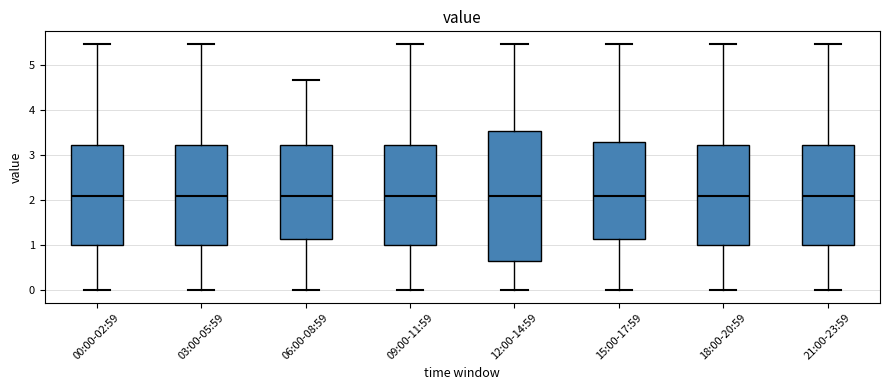

Reading left to right, read every box against the y-axis: the position of its median line, the range the box covers, and the ends of its whiskers. The values are not printed on the chart, so give them approximately, as read against the axis.

00:00-02:59: median 2.1, box 1.0 to 3.2, whiskers 0.0 to 5.5
03:00-05:59: median 2.1, box 1.0 to 3.2, whiskers 0.0 to 5.5
06:00-08:59: median 2.1, box 1.1 to 3.2, whiskers 0.0 to 4.7
09:00-11:59: median 2.1, box 1.0 to 3.2, whiskers 0.0 to 5.5
12:00-14:59: median 2.1, box 0.6 to 3.5, whiskers 0.0 to 5.5
15:00-17:59: median 2.1, box 1.1 to 3.3, whiskers 0.0 to 5.5
18:00-20:59: median 2.1, box 1.0 to 3.2, whiskers 0.0 to 5.5
21:00-23:59: median 2.1, box 1.0 to 3.2, whiskers 0.0 to 5.5